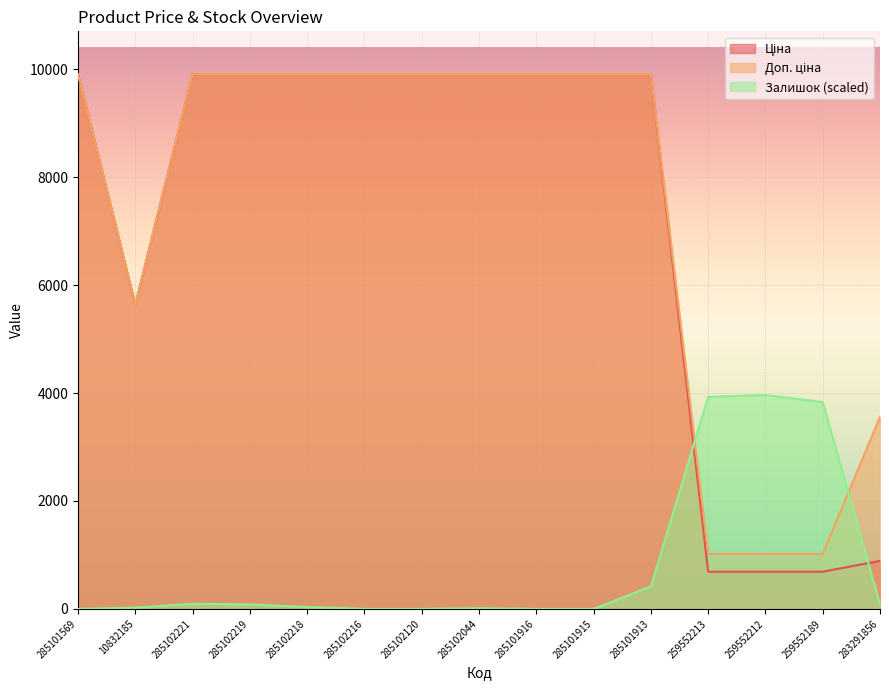

Reading left to right, extract all data points from this chart.

Ціна: 9908.5	5636.0	9908.5	9908.5	9908.5	9908.5	9908.5	9908.5	9908.5	9908.5	9908.5	689.1	689.1	689.1	889.9
Доп. ціна: 9908.5	5636.0	9908.5	9908.5	9908.5	9908.5	9908.5	9908.5	9908.5	9908.5	9908.5	1017.8	1017.8	1017.8	3559.7
Залишок: 0.0	23.8	95.2	83.3	35.7	0.0	0.0	11.9	0.0	0.0	416.6	3927.7	3963.4	3832.5	83.3